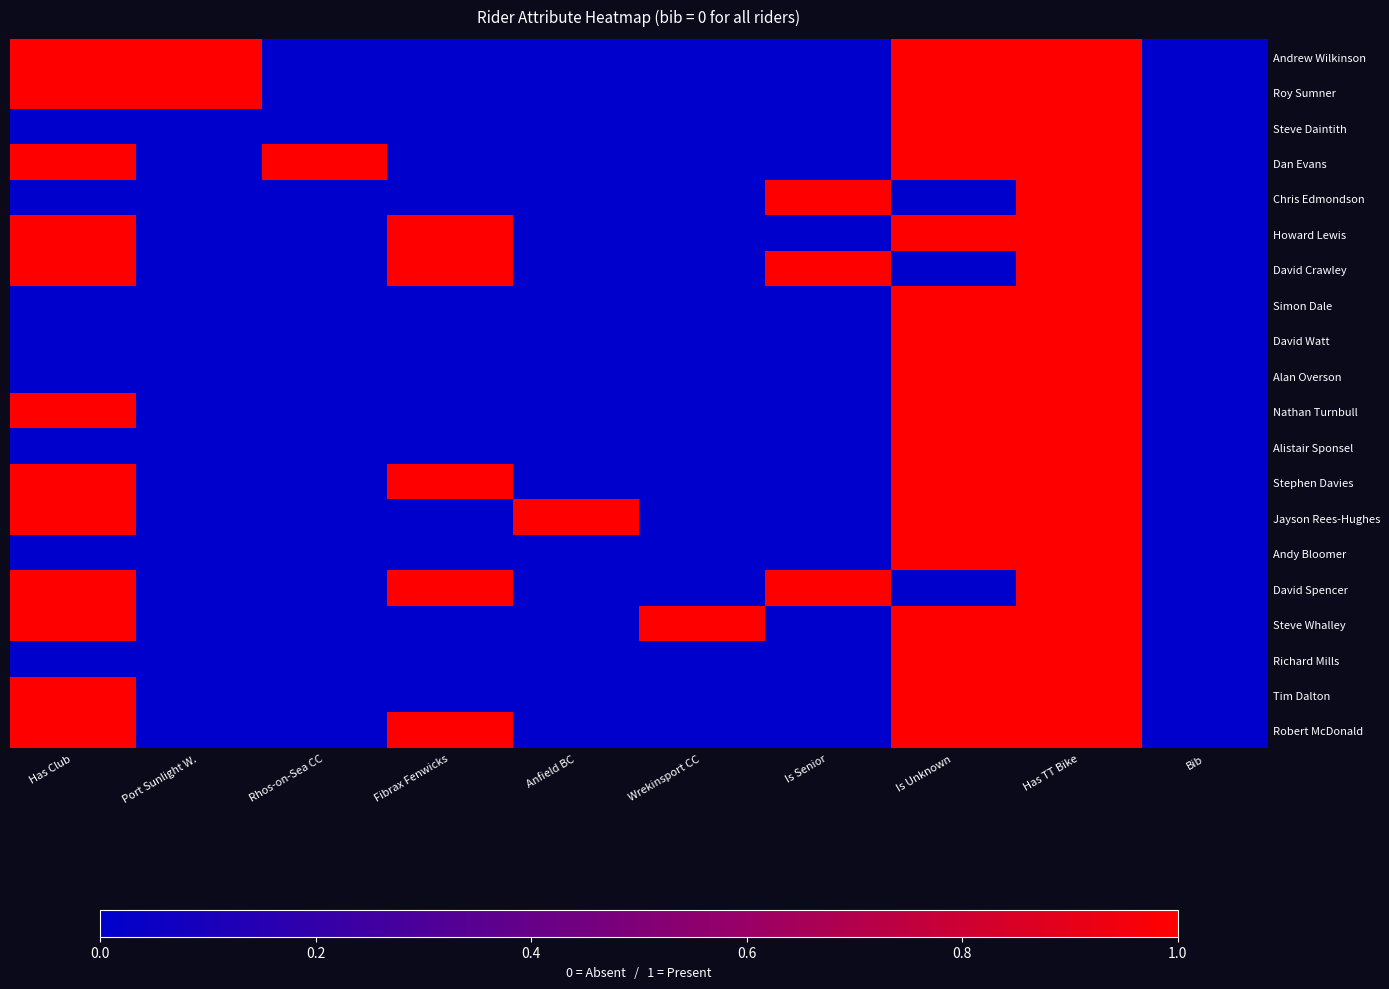

Between Rhos-on-Sea CC and Is Senior, which series saw the biggest shift?

Dan Evans